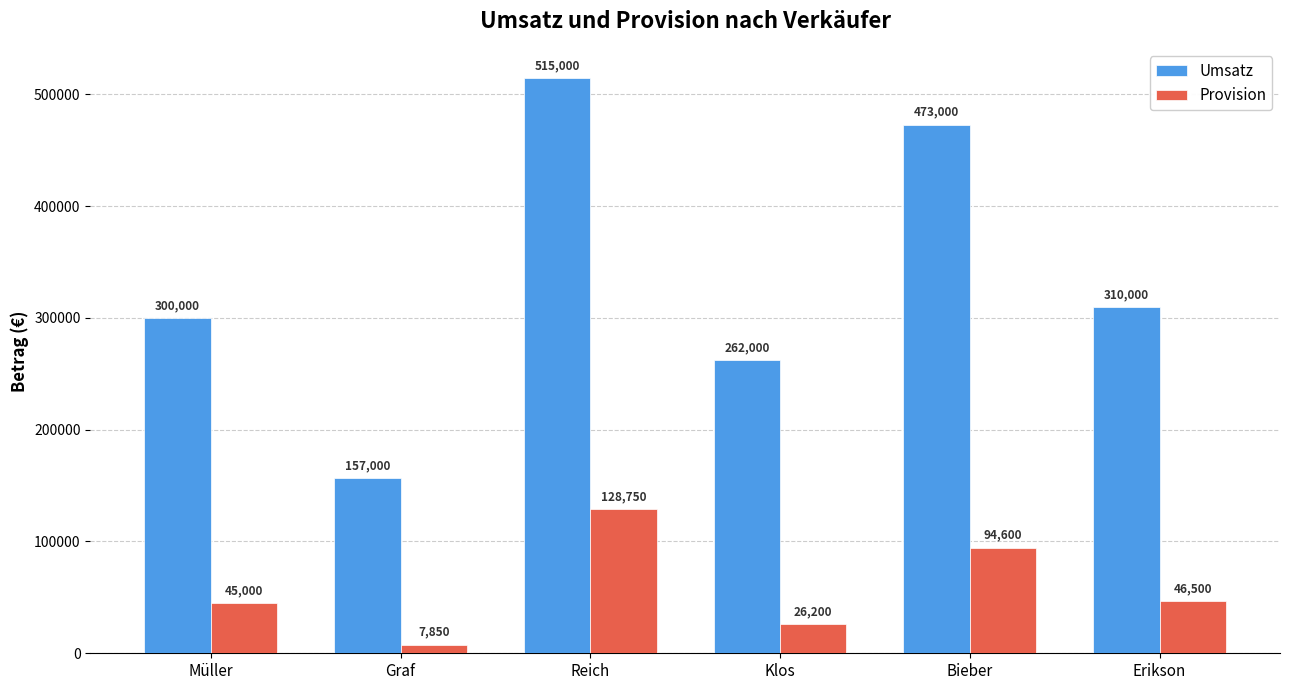

What is the total value across all series at Erikson?

356500